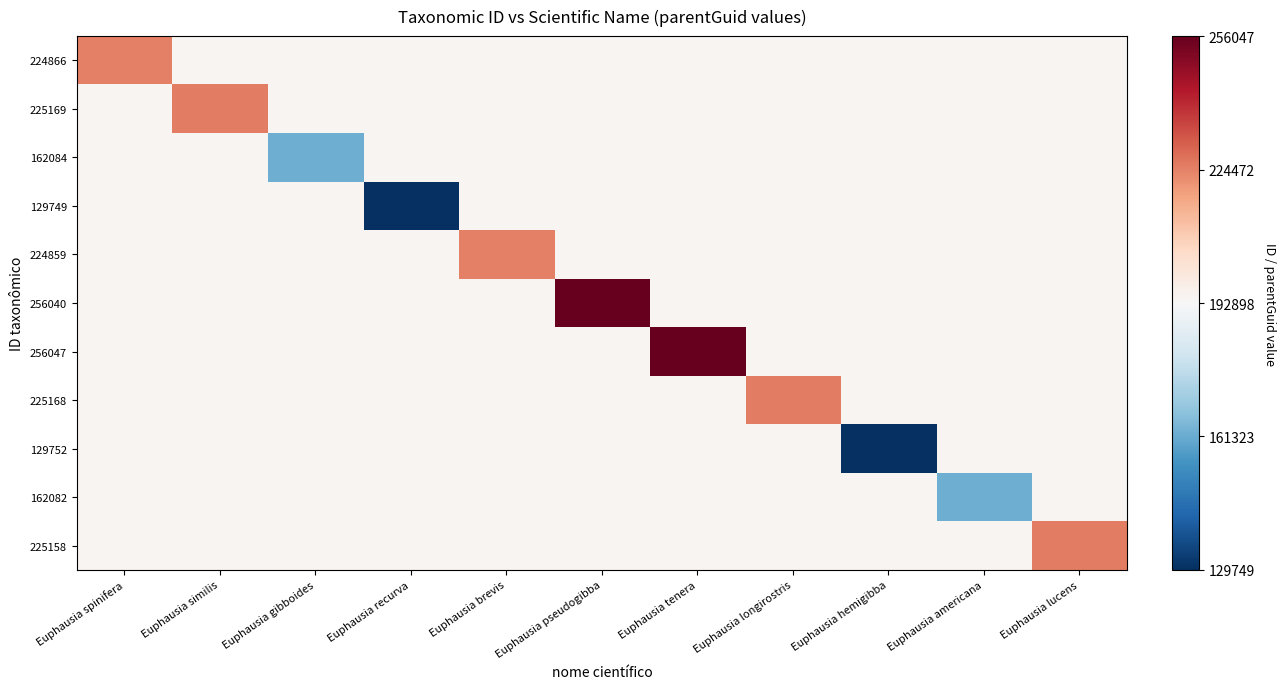

At how many categories does at least one series exceed 0?

11